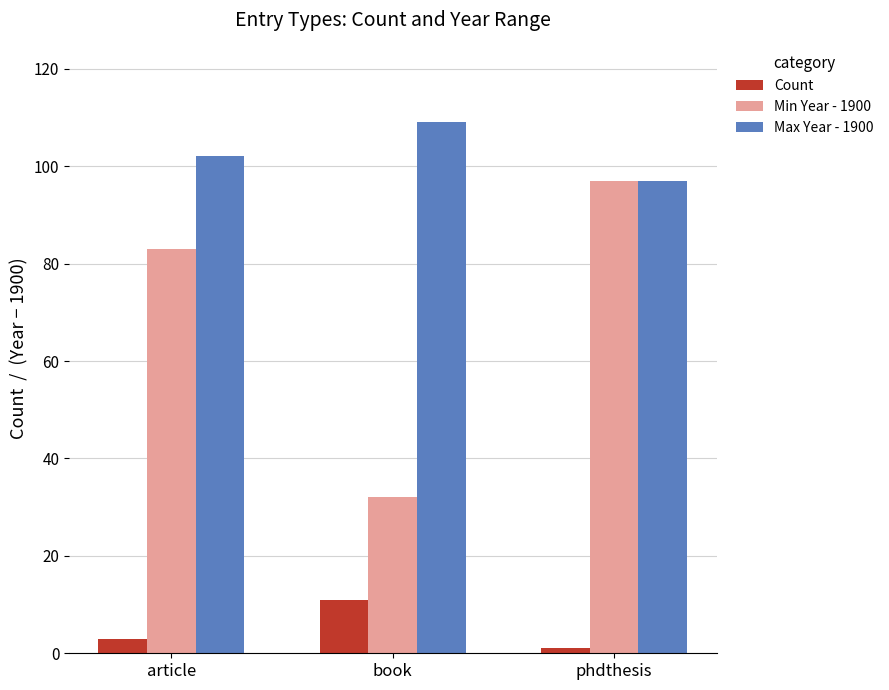

At which label is Max Year - 1900 closest to 103?

article